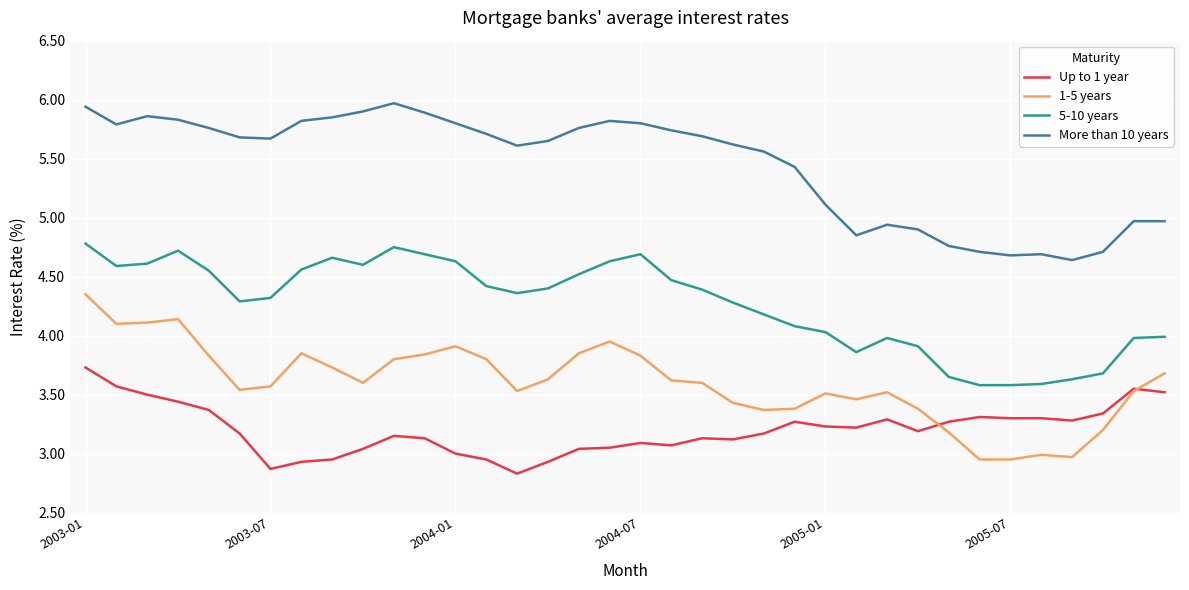

How many intersections are there between Up to 1 year and 1-5 years?

2